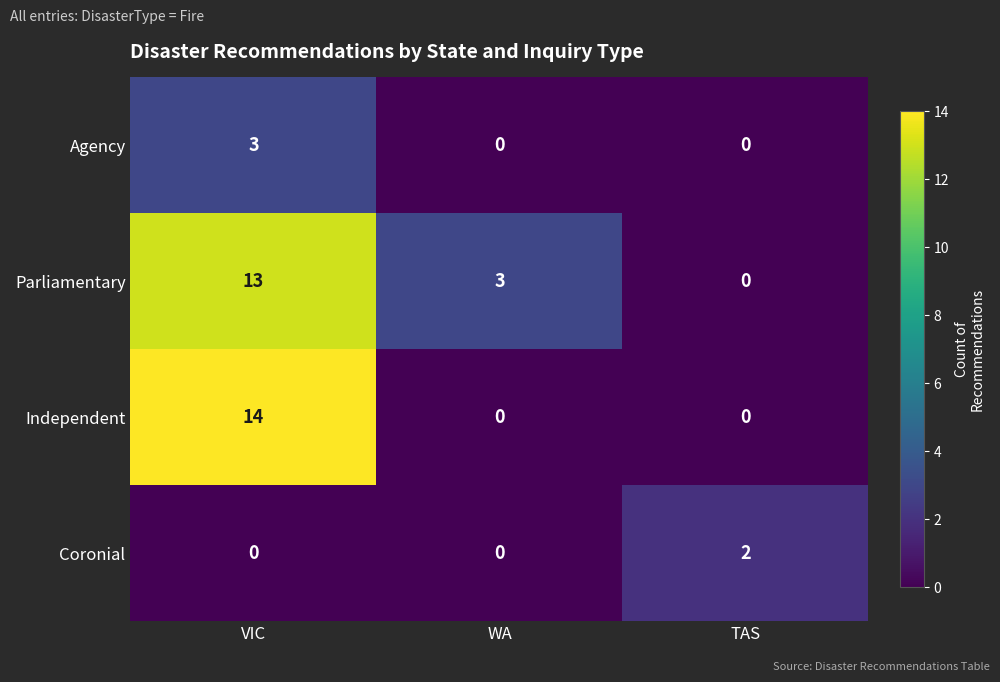

At which category is the sum across all series the highest?

VIC